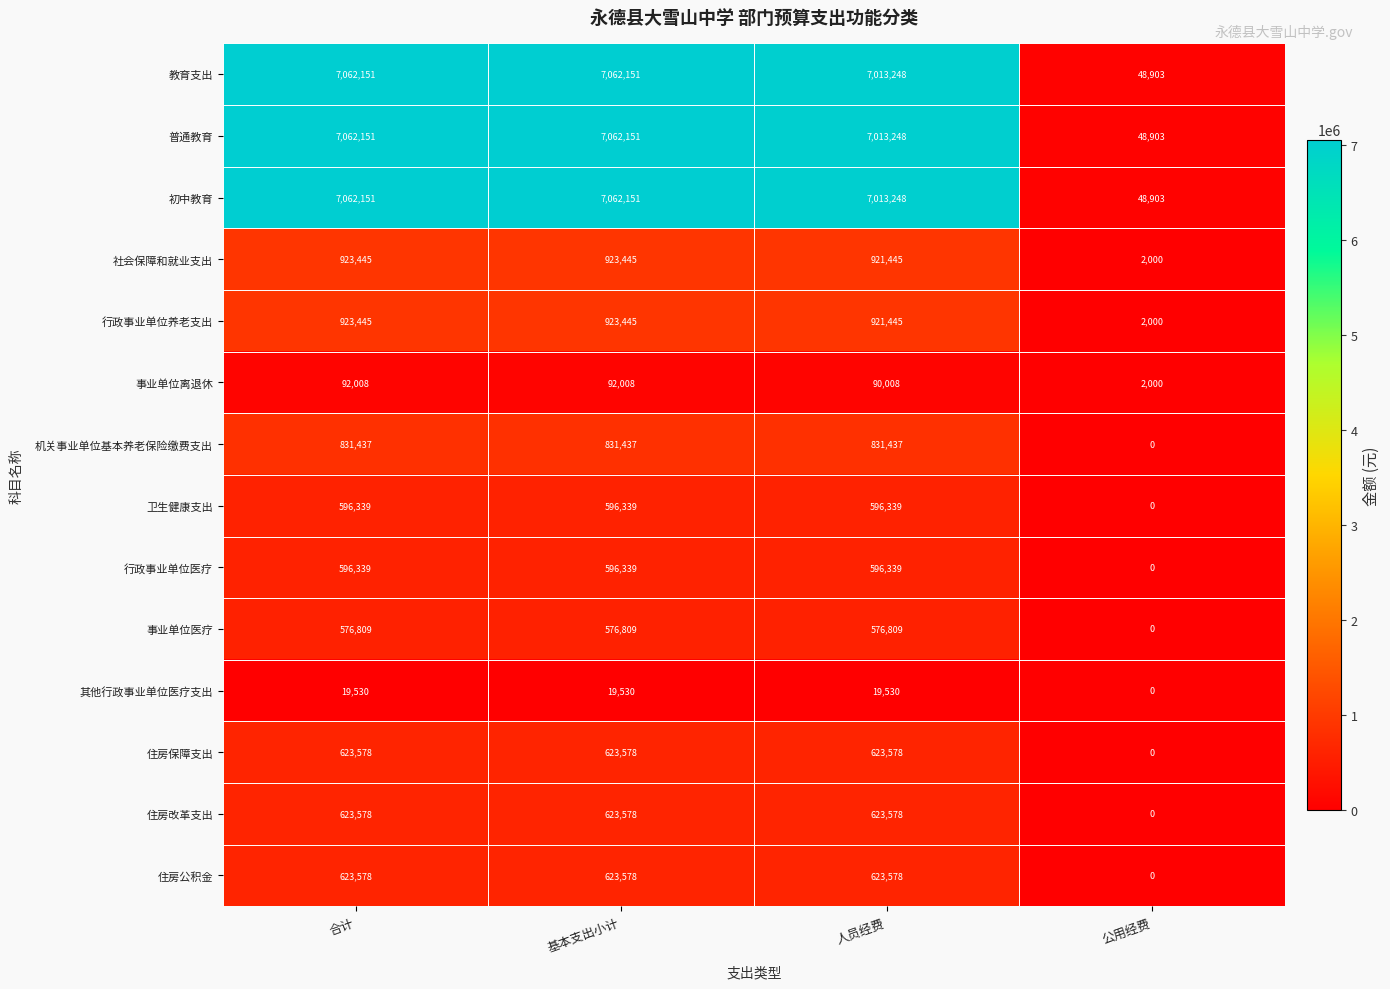

Is the value of 行政事业单位养老支出 at 基本支出小计 greater than the value of 初中教育 at 公用经费?

Yes